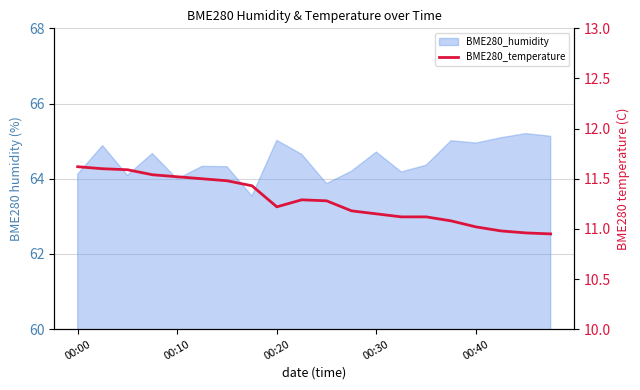

Where is the first local minimum?

00:20